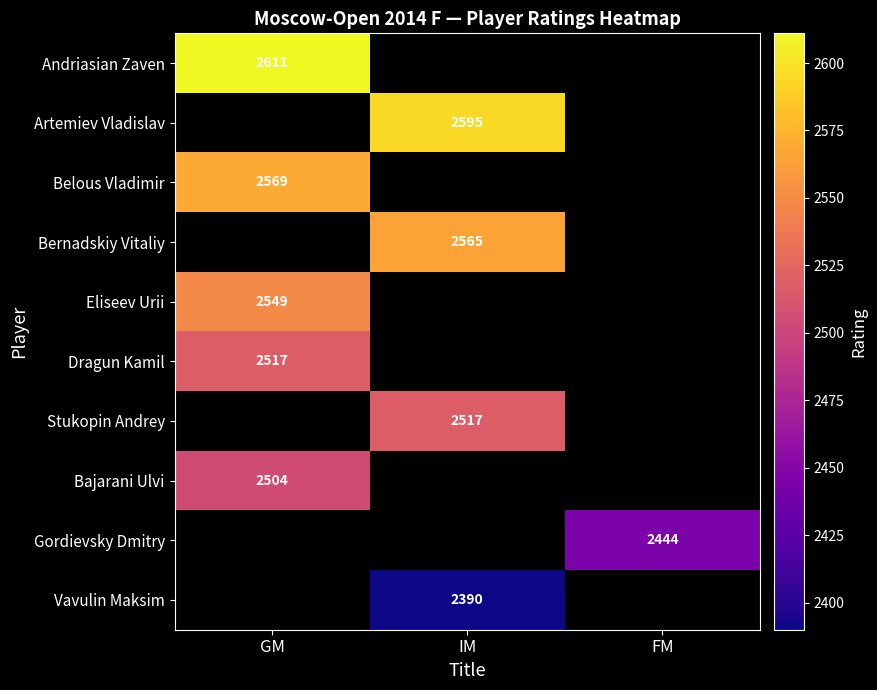

What is the smallest value displayed?

2390.0